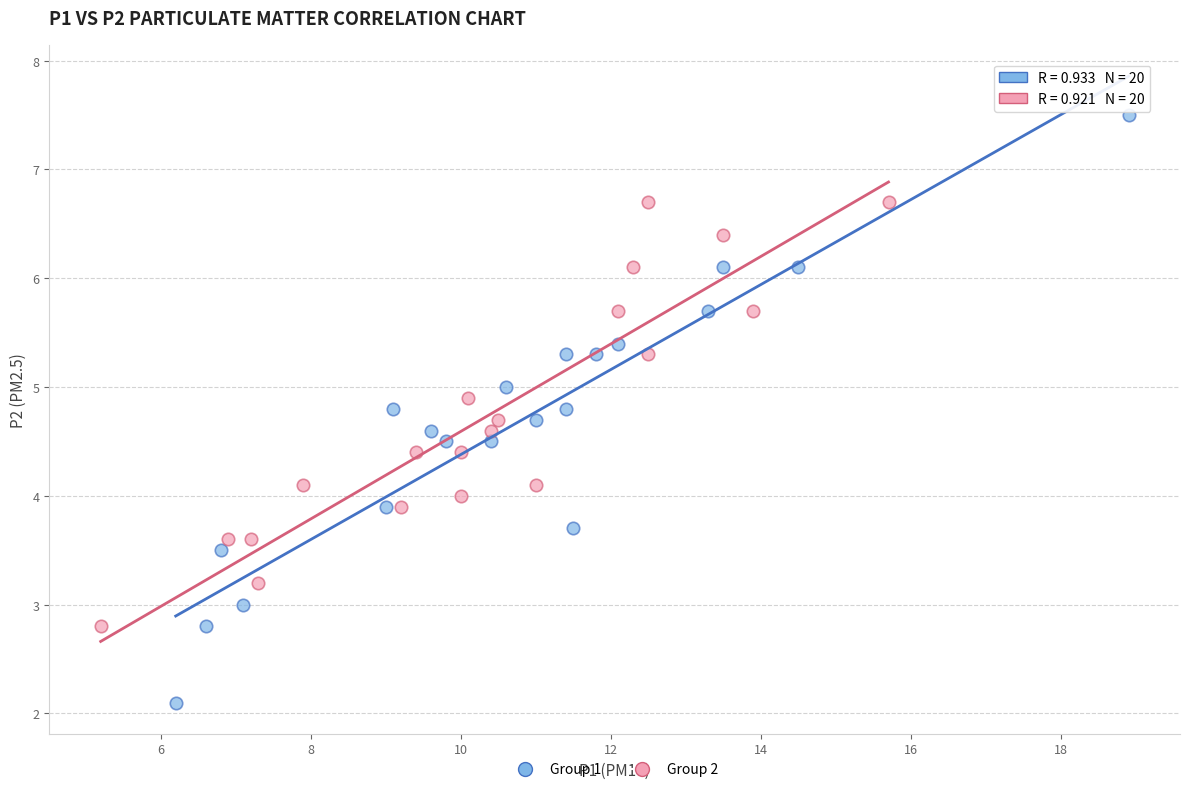

Which series reaches the maximum Y coordinate?

Group 1